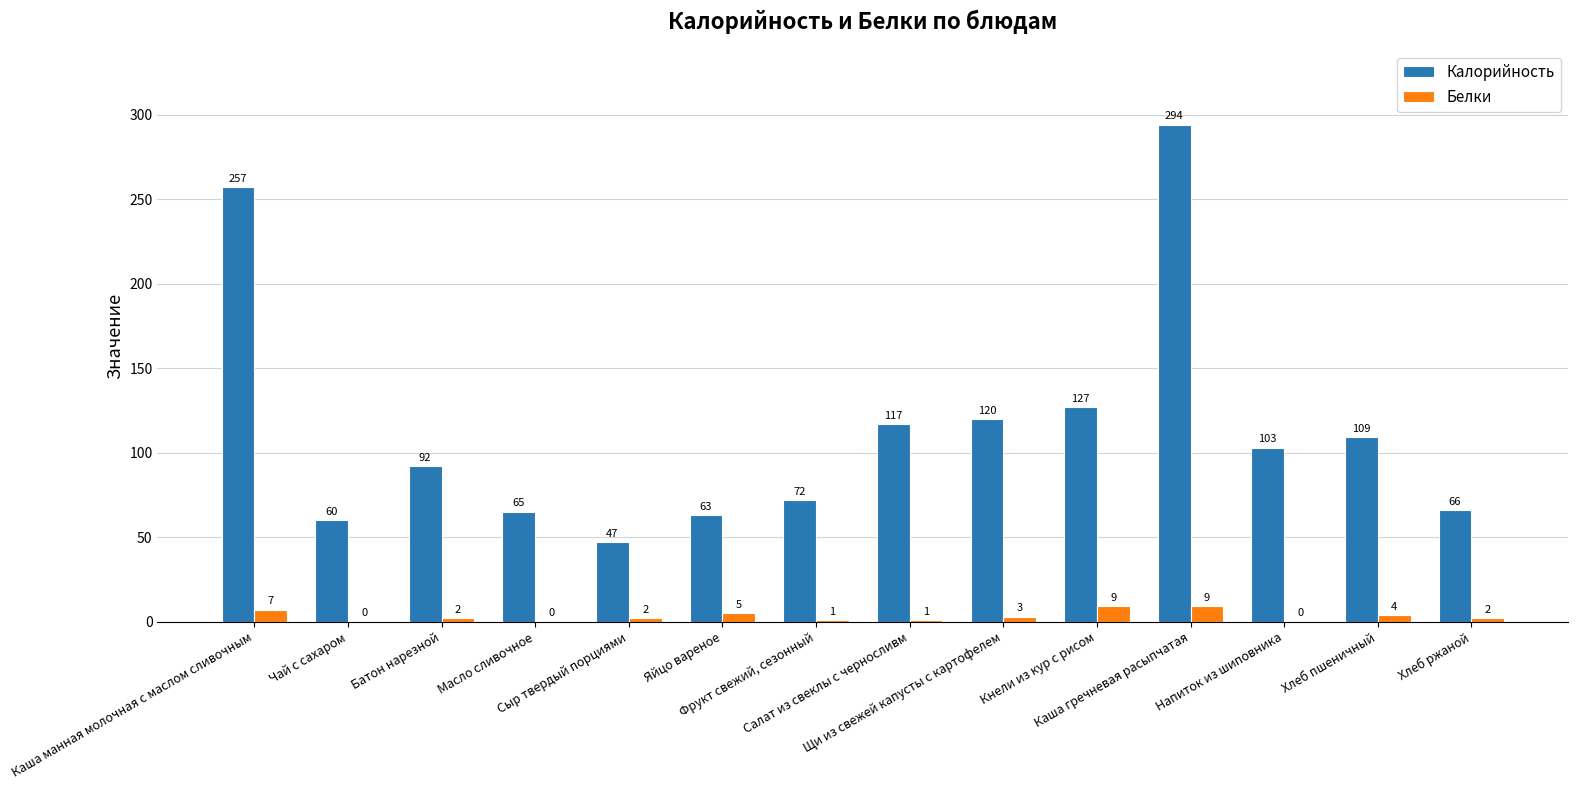

What is the sum of all Белки values?

45